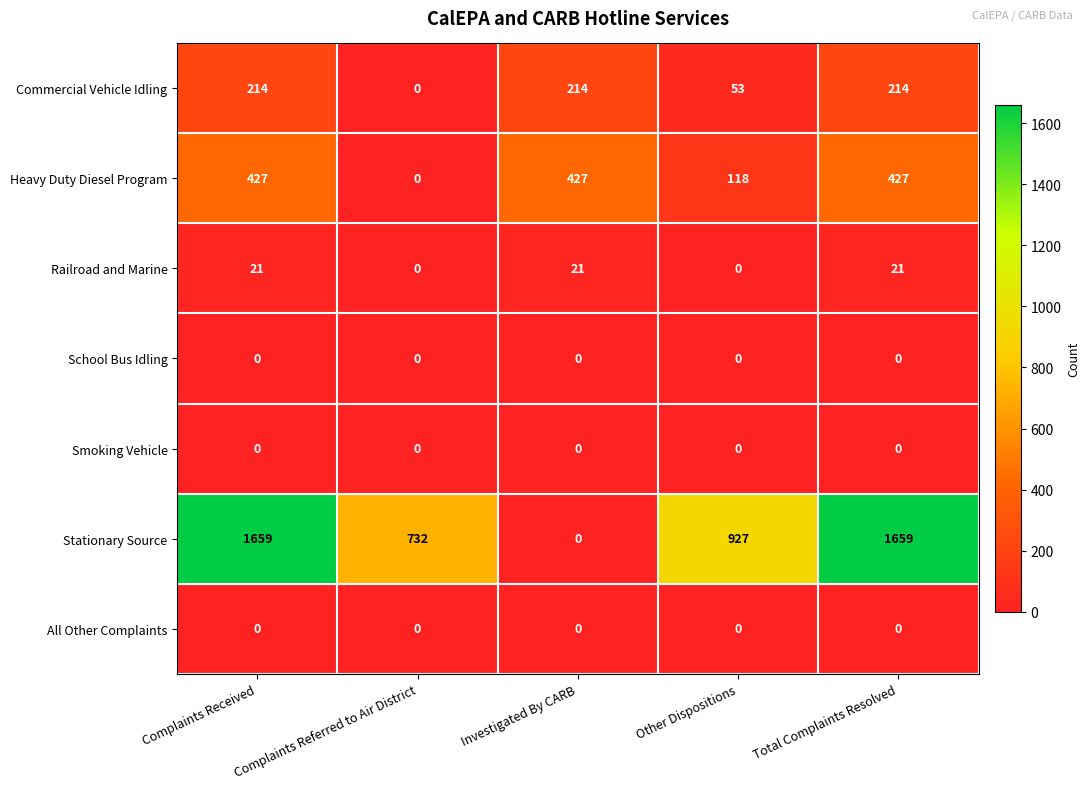

At how many categories does at least one series exceed 68?

5